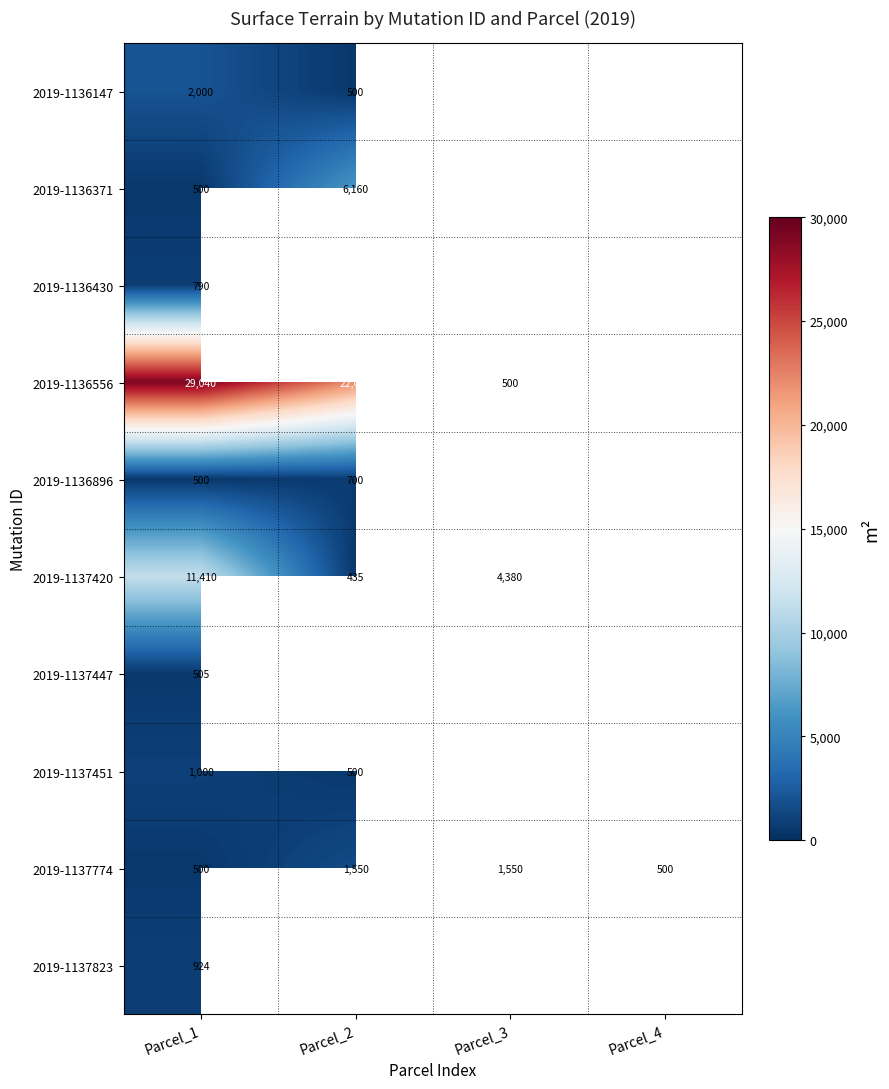

What is the difference between the 2019-1136896 values at Parcel_1 and Parcel_2?

200